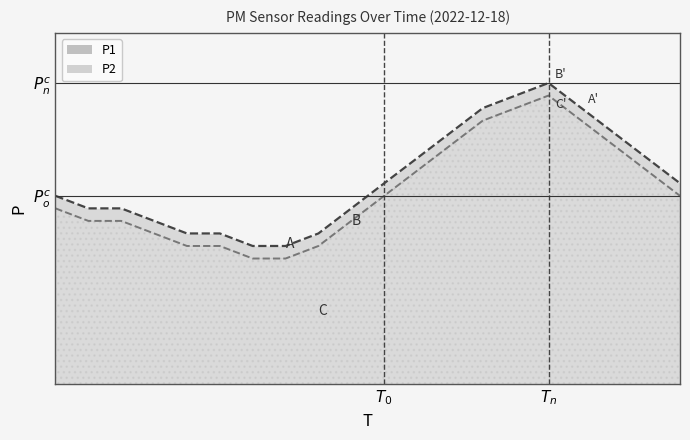

What is the highest value of the P2 series?

23